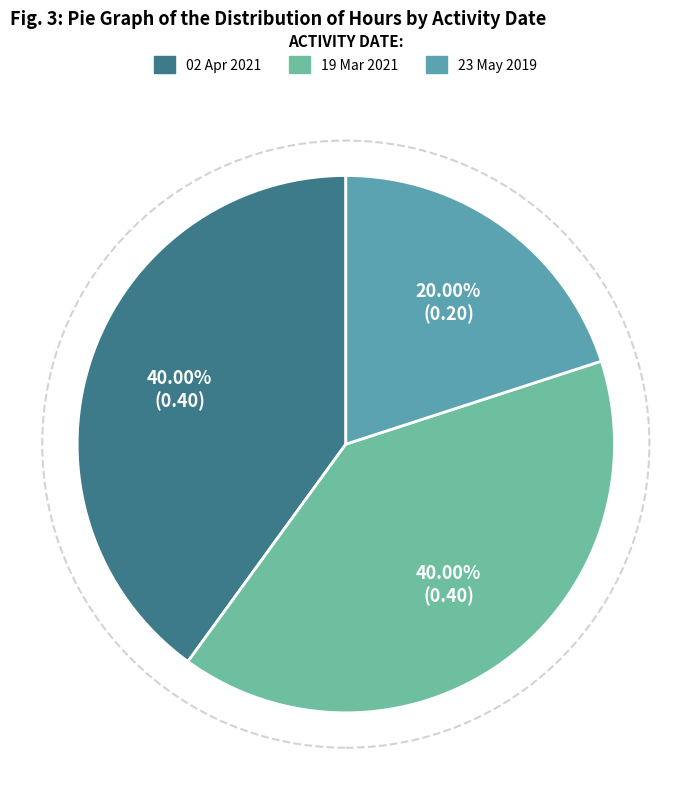

What is the smallest slice in the pie chart?

23 May 2019